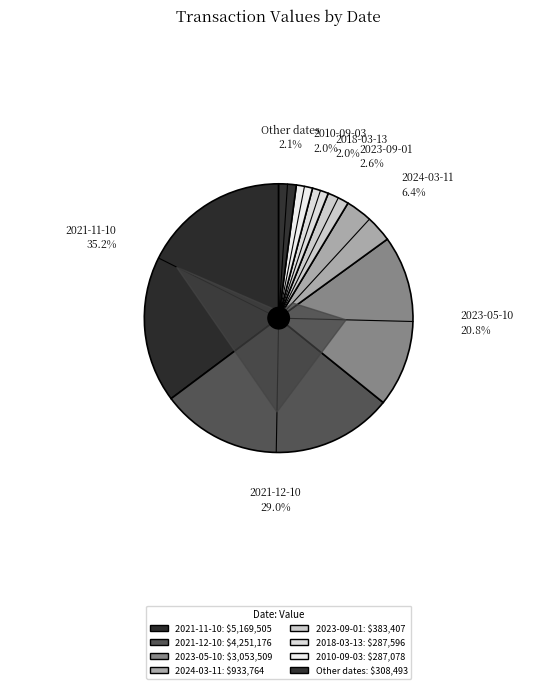

True or false: 2023-09-01 accounts for 1% of the total.

False